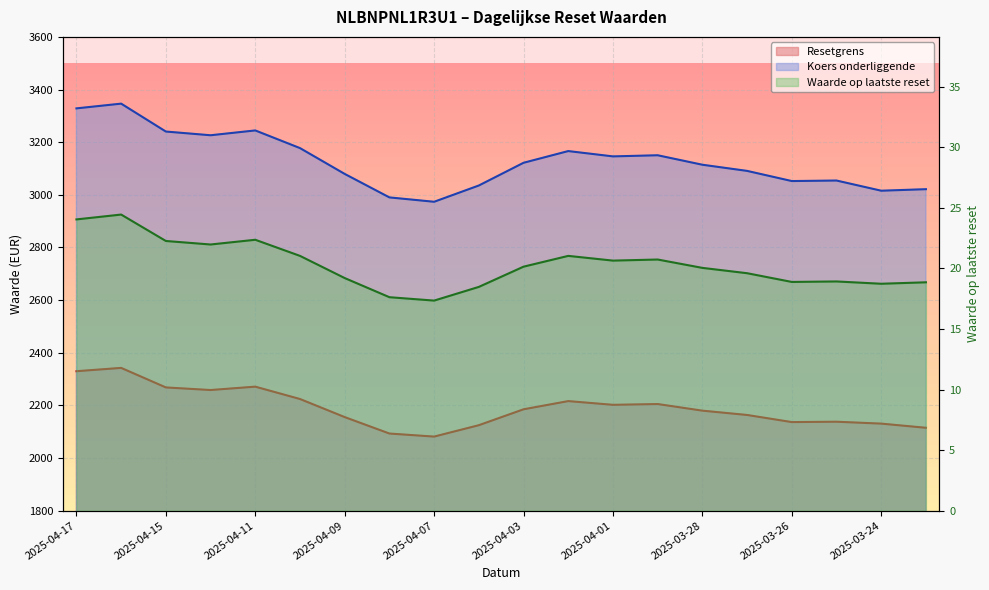

What is the label of the 4th point from the left?

2025-04-14